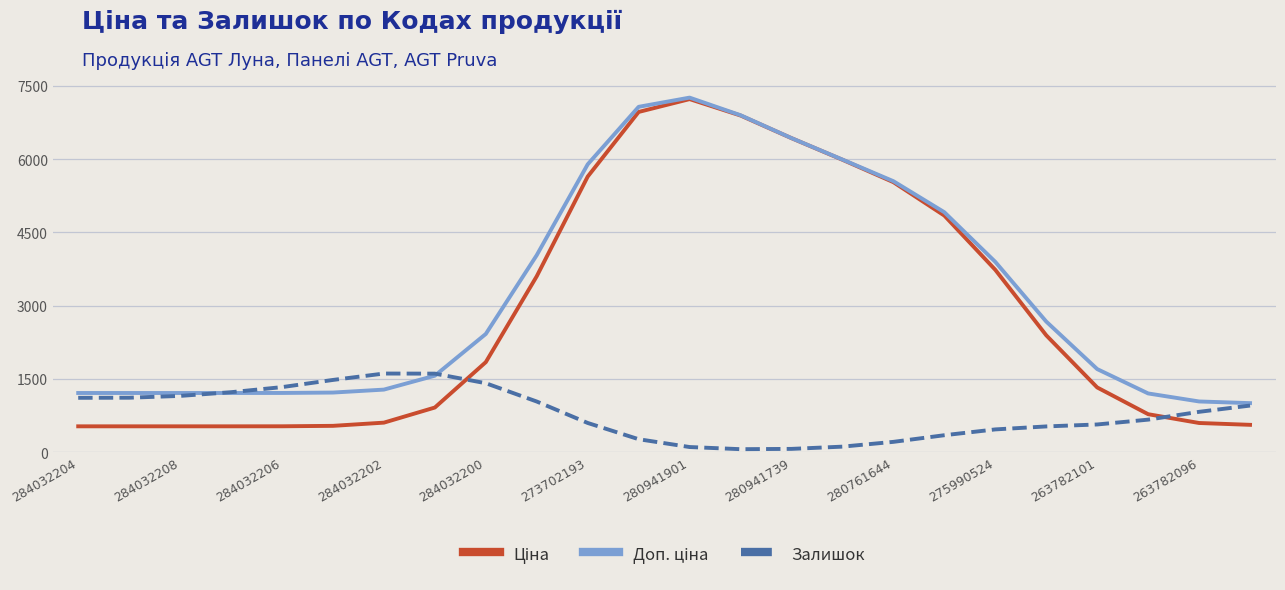

What is the greatest value displayed?

7259.5